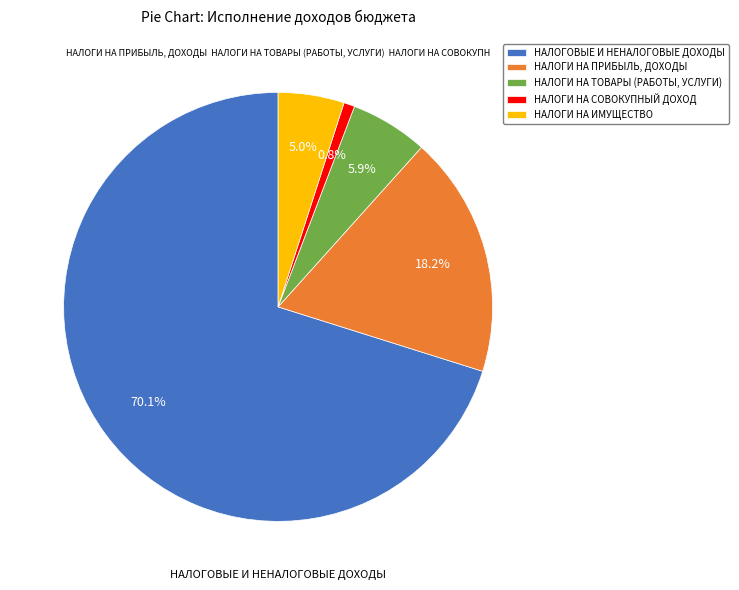

What percentage is the НАЛОГИ НА ТОВАРЫ (РАБОТЫ, УСЛУГИ) slice, to the nearest percent?

6%